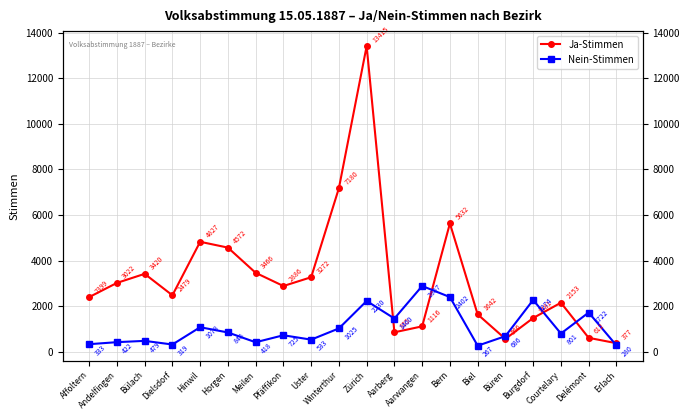

What is the total value across all series at Büren?

1252